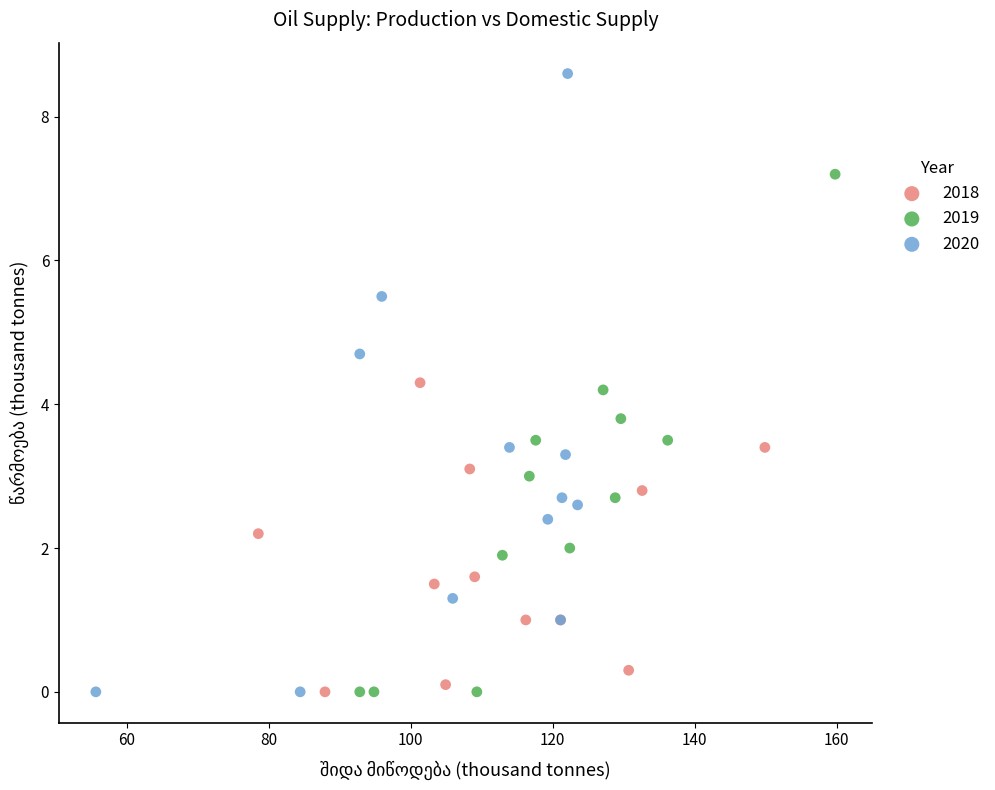

Which series has the widest spread of Y values?

2020